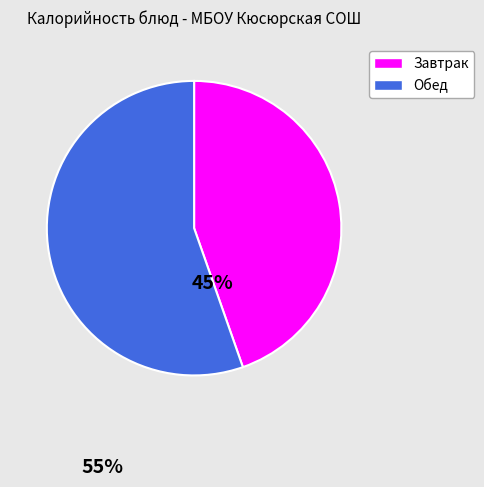

Is there any slice that represents more than half of the pie?

Yes